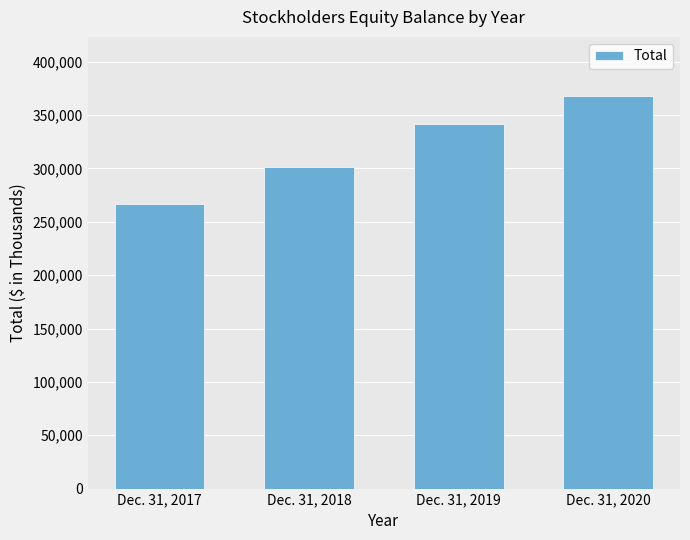

At which label is the value closest to 317270?

Dec. 31, 2018